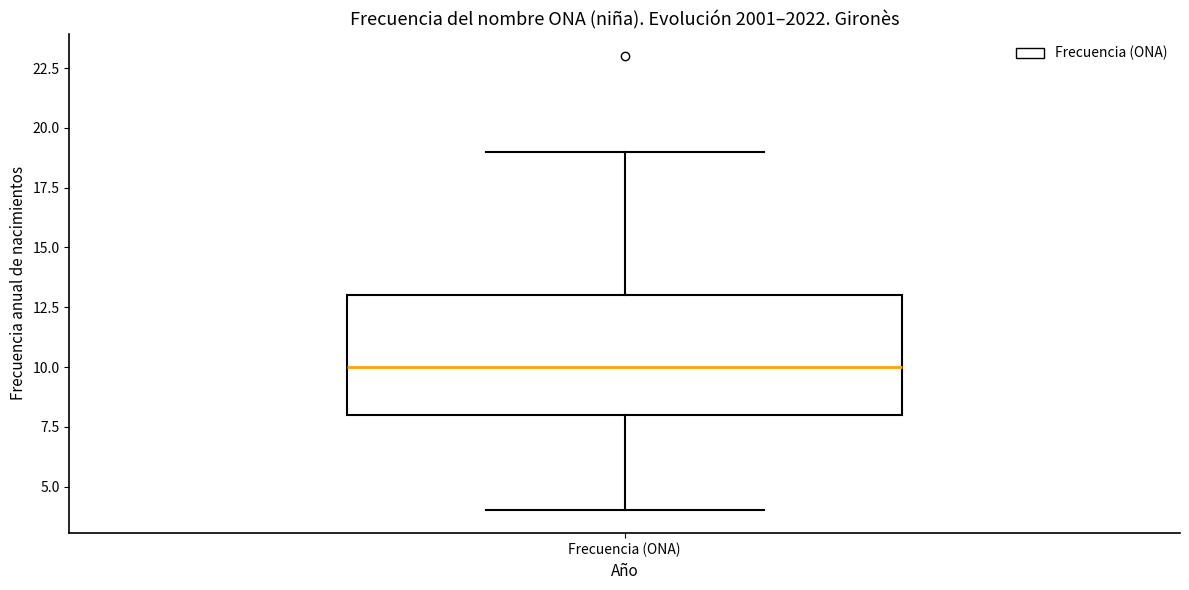

Transcribe this box plot: give where the median line is, the range the box spans, and where the two whiskers end, as read against the y-axis. The values are not printed on the chart, so give them approximately, as read against the axis.

median 10, box 8 to 13, whiskers 4 to 19